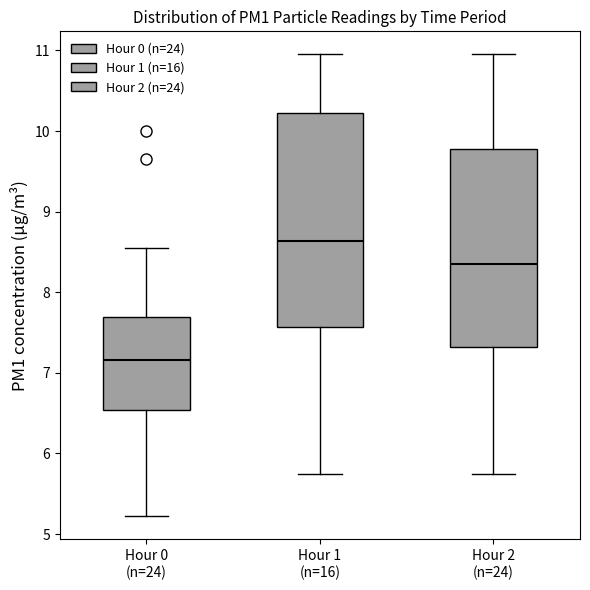

Reading left to right, read every box against the y-axis: the position of its median line, the range the box covers, and the ends of its whiskers. The values are not printed on the chart, so give them approximately, as read against the axis.

Hour 0 (n=24): median 7.2, box 6.5 to 7.7, whiskers 5.2 to 8.6
Hour 1 (n=16): median 8.6, box 7.6 to 10.2, whiskers 5.8 to 11.0
Hour 2 (n=24): median 8.4, box 7.3 to 9.8, whiskers 5.8 to 11.0